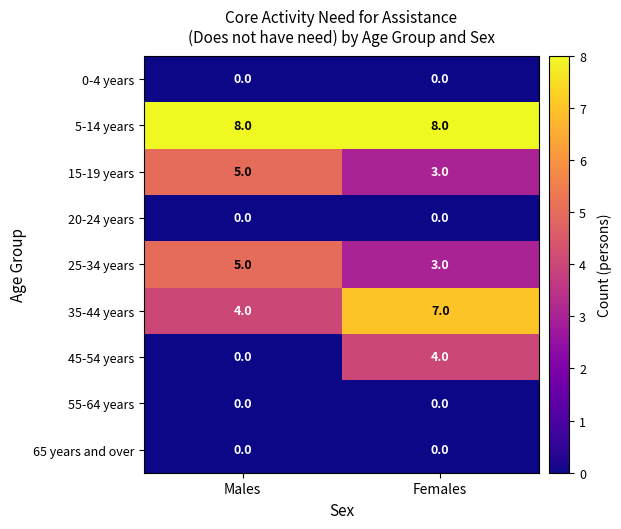

Rank the categories by 45-54 years value from highest to lowest.

Females, Males